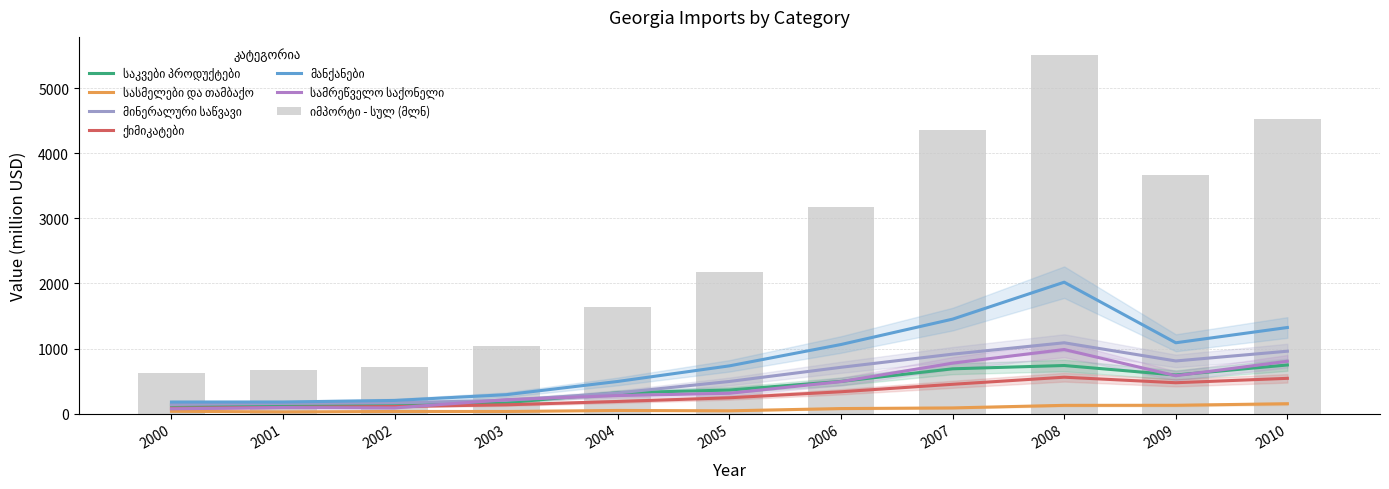

At which label does სამრეწველო საქონელი reach its peak?

2008